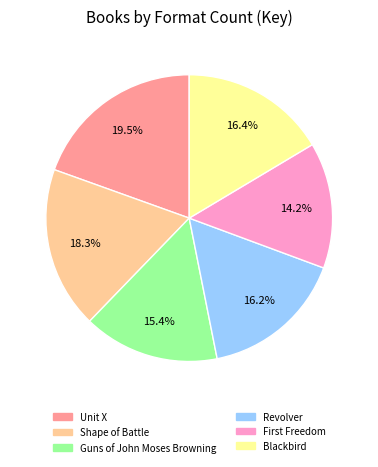

How many segments does this pie chart have?

6